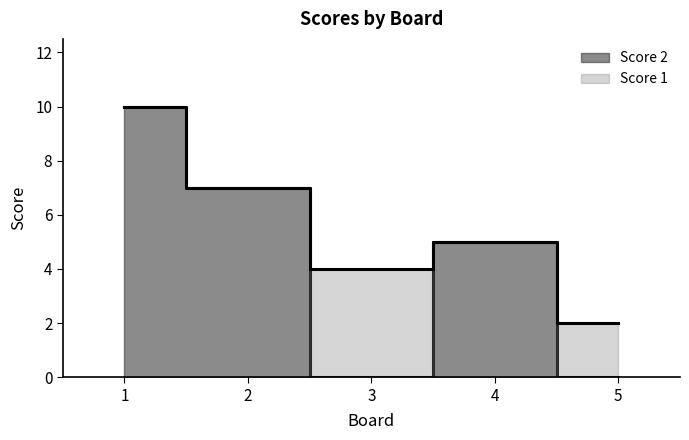

Count the number of values greater than 5.

2